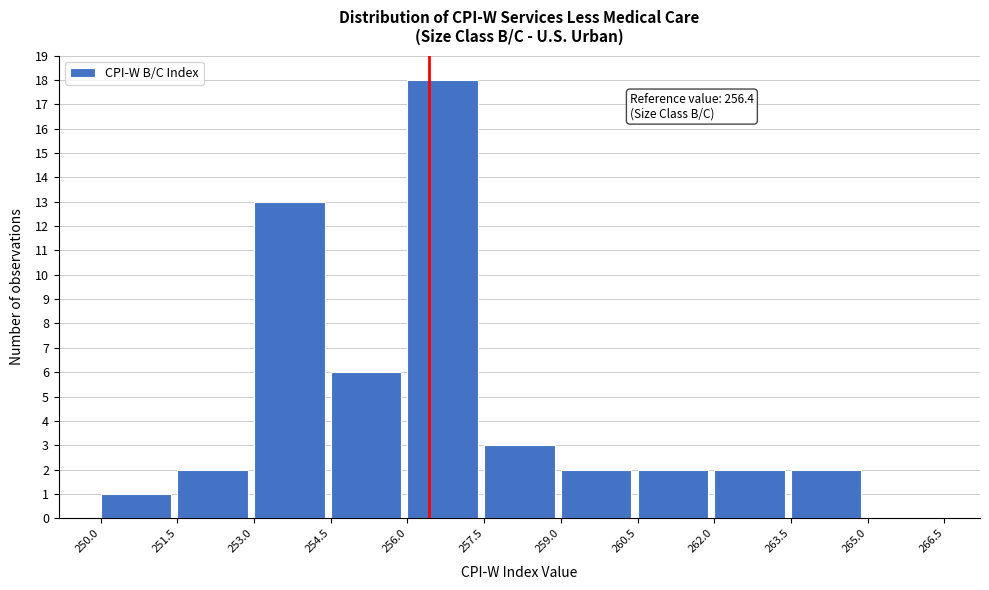

Over which range of the x-axis is the bar tallest?

256.0 to 257.5